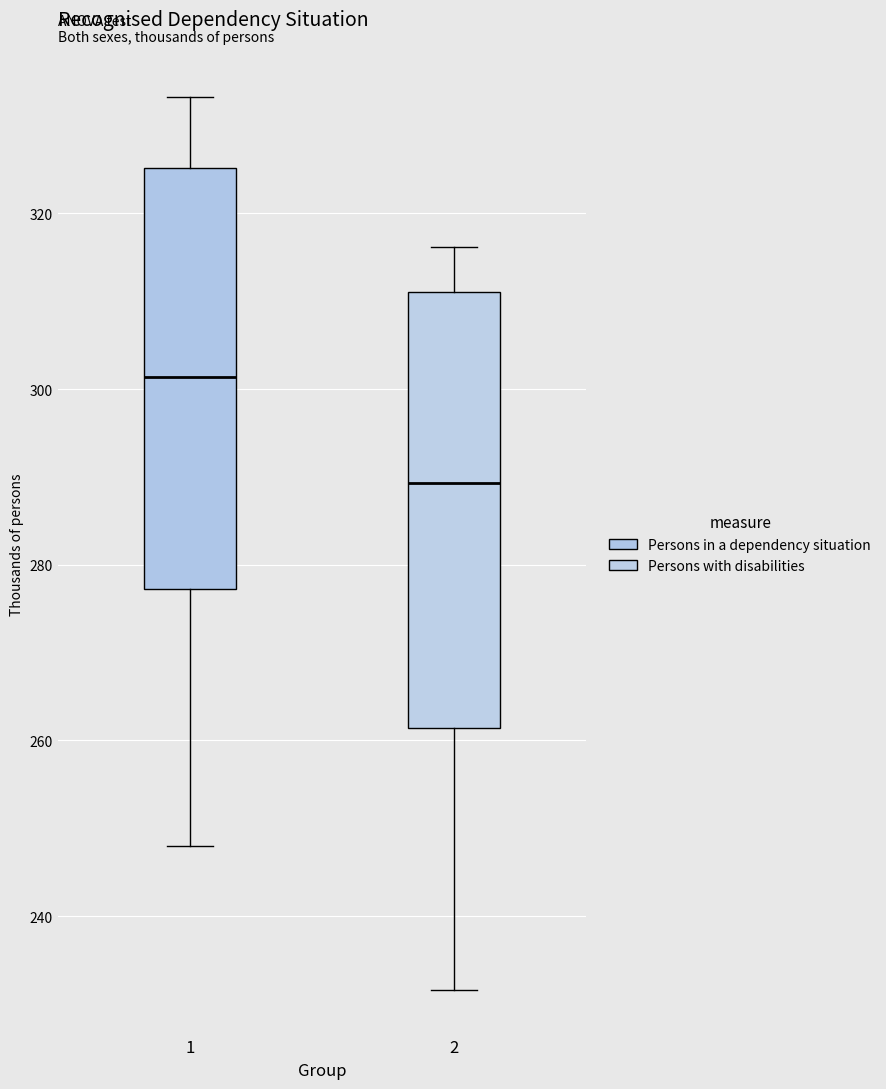

Where is the lower edge of the box at x = 1 on the y-axis? The values are not printed on the chart, so give them approximately, as read against the axis.

278